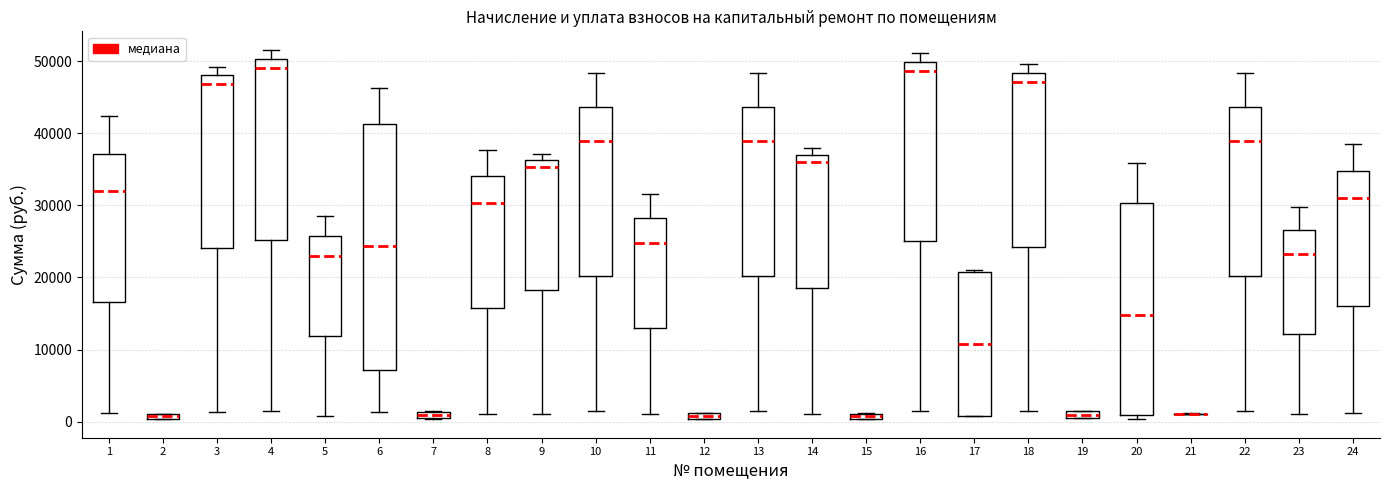

Where is the upper edge of the box at x = 7 on the y-axis? The values are not printed on the chart, so give them approximately, as read against the axis.

1000